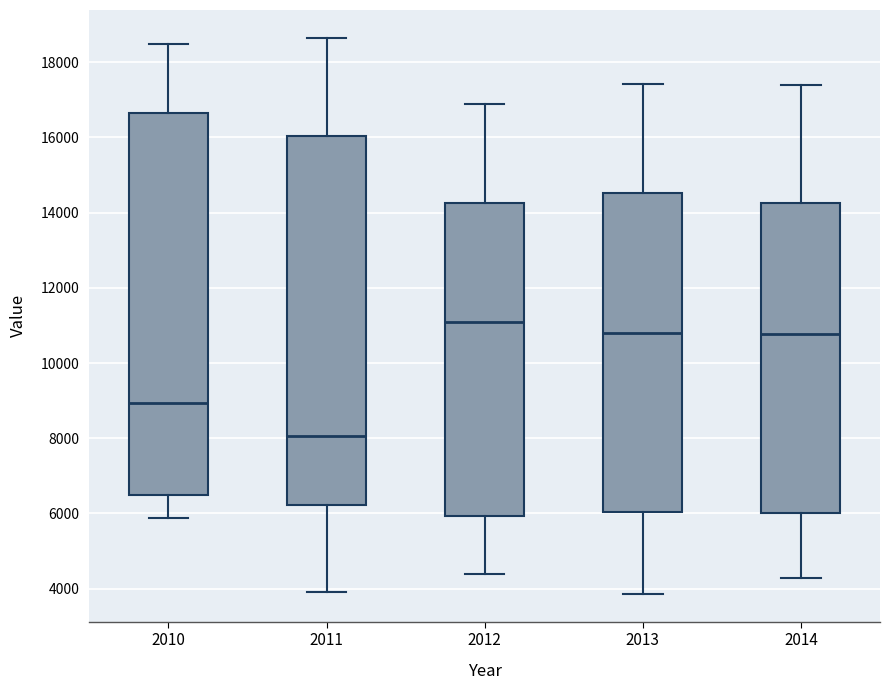

Reading left to right, read every box against the y-axis: the position of its median line, the range the box covers, and the ends of its whiskers. The values are not printed on the chart, so give them approximately, as read against the axis.

2010: median 9000, box 6400 to 16600, whiskers 5800 to 18400
2011: median 8000, box 6200 to 16000, whiskers 4000 to 18600
2012: median 11000, box 6000 to 14200, whiskers 4400 to 16800
2013: median 10800, box 6000 to 14600, whiskers 3800 to 17400
2014: median 10800, box 6000 to 14200, whiskers 4200 to 17400